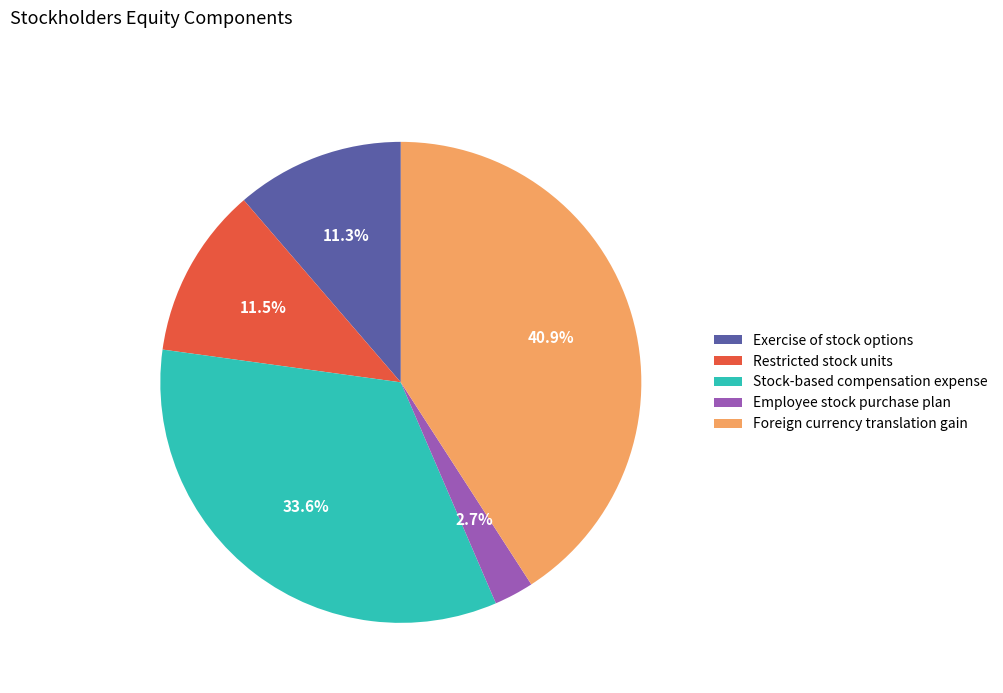

How many segments does this pie chart have?

5